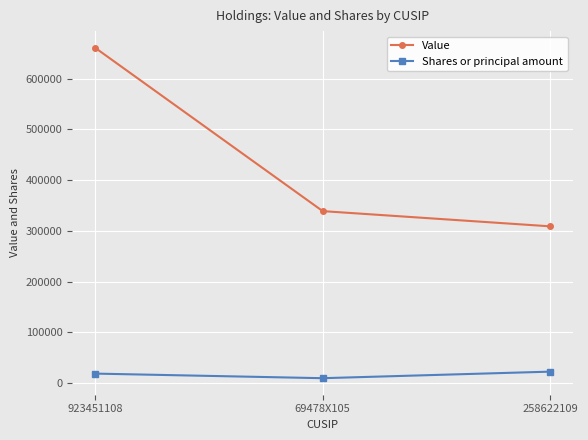

Reading left to right, transcribe all the data shown in this chart.

Value: 661000	339000	309000
Shares or principal amount: 19000	9938	22858